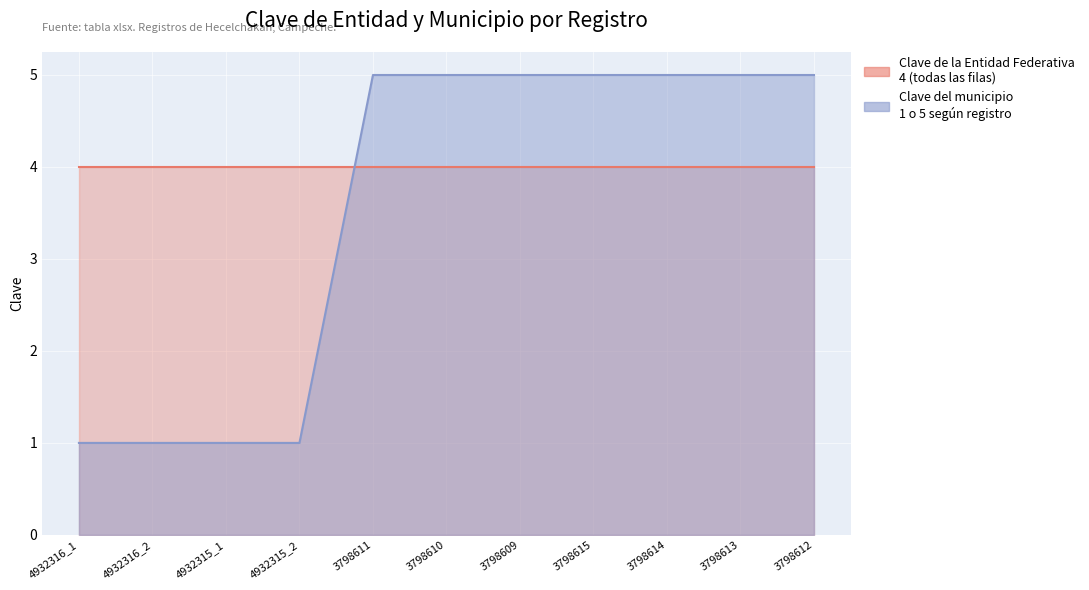

Count the values in the range 1 to 5.

11